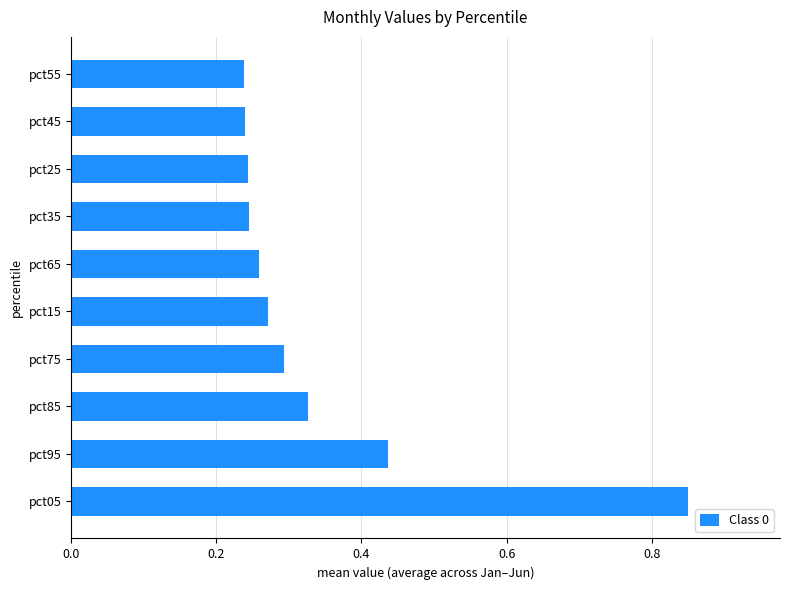

True or false: the data shows 0.1 at pct55.

False